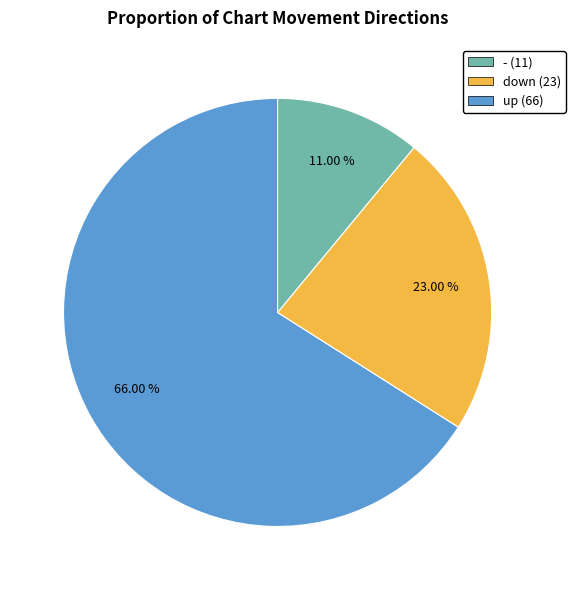

Approximately how many times larger is the value at - (11) compared to up (66)?

6.0